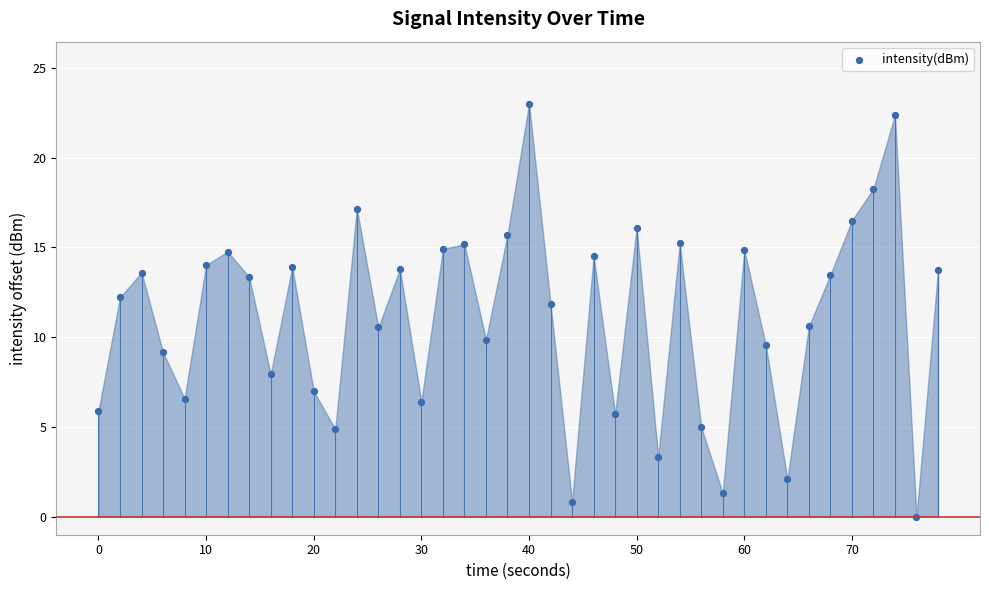

What is the range of Y values (max minus min)?

23.0